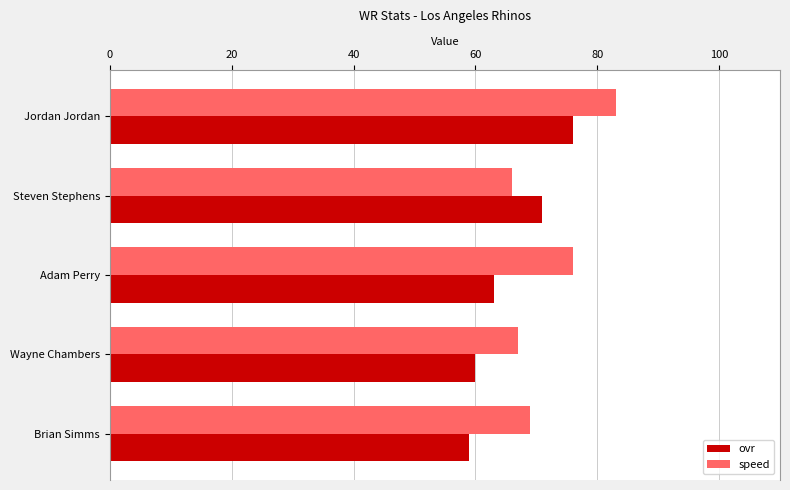

True or false: speed has a value of 96 at Brian Simms.

False